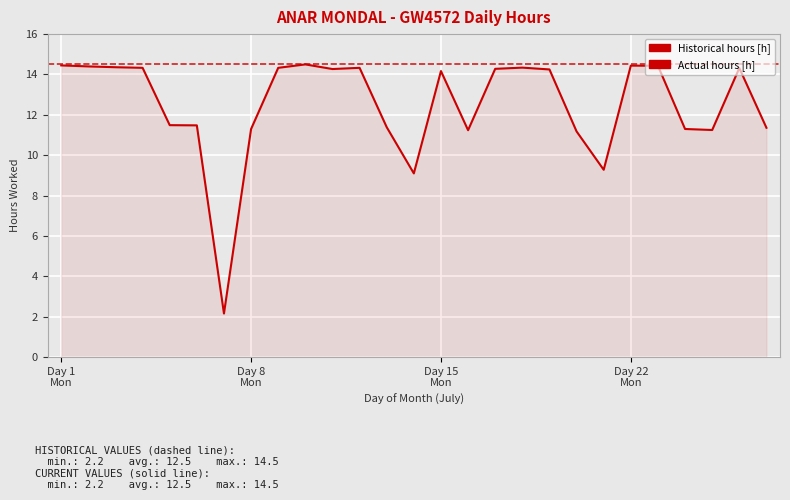

What is the difference between the maximum and minimum values?

12.3